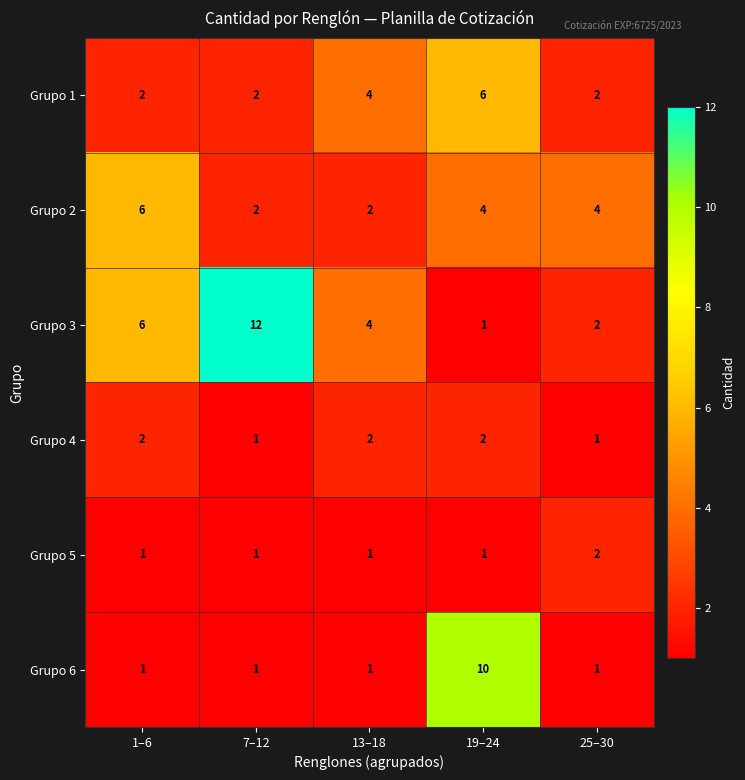

Which category has the highest value in the Grupo 6 series?

19–24